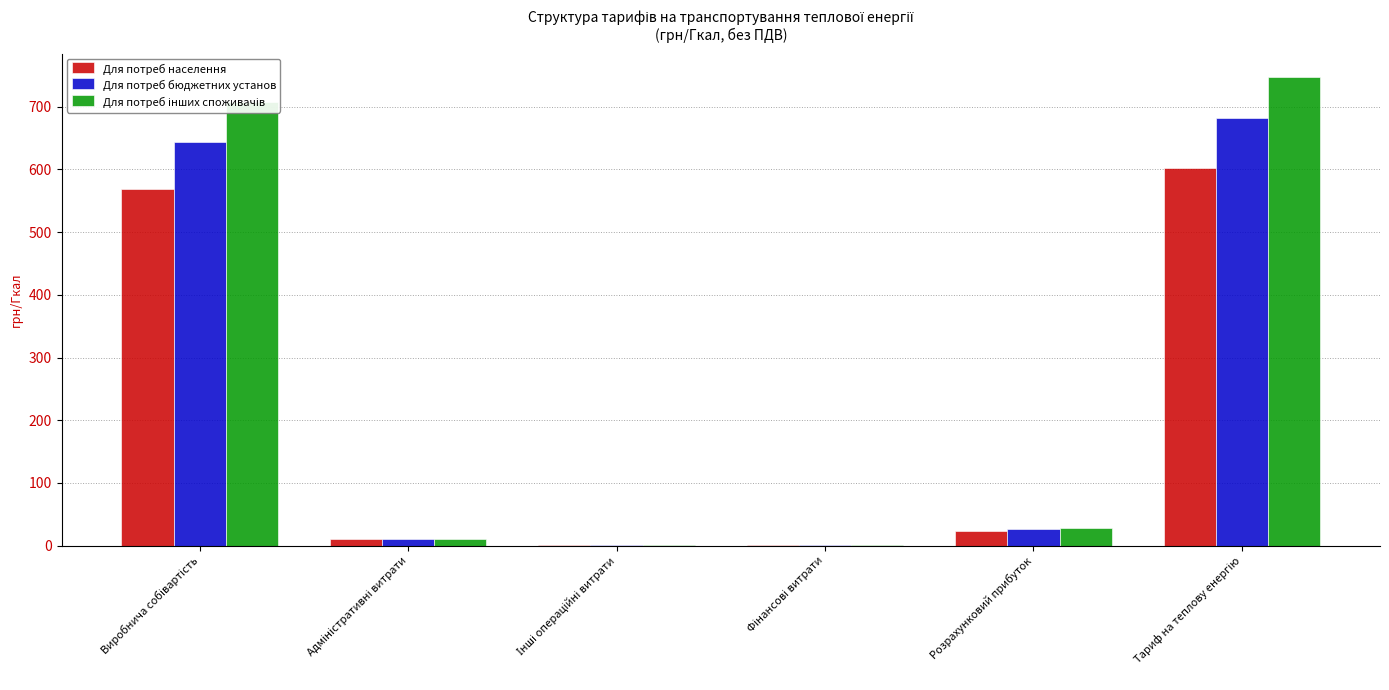

How many groups of bars are there?

6